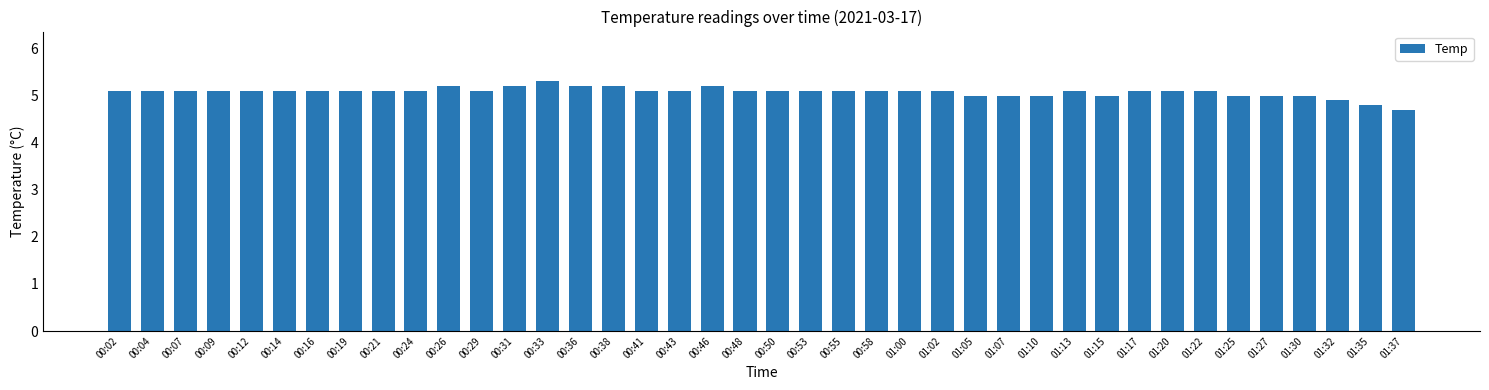

Reading left to right, extract all data points from this chart.

00:02=5.1	00:04=5.1	00:07=5.1	00:09=5.1	00:12=5.1	00:14=5.1	00:16=5.1	00:19=5.1	00:21=5.1	00:24=5.1	00:26=5.2	00:29=5.1	00:31=5.2	00:33=5.3	00:36=5.2	00:38=5.2	00:41=5.1	00:43=5.1	00:46=5.2	00:48=5.1	00:50=5.1	00:53=5.1	00:55=5.1	00:58=5.1	01:00=5.1	01:02=5.1	01:05=5.0	01:07=5.0	01:10=5.0	01:13=5.1	01:15=5.0	01:17=5.1	01:20=5.1	01:22=5.1	01:25=5.0	01:27=5.0	01:30=5.0	01:32=4.9	01:35=4.8	01:37=4.7